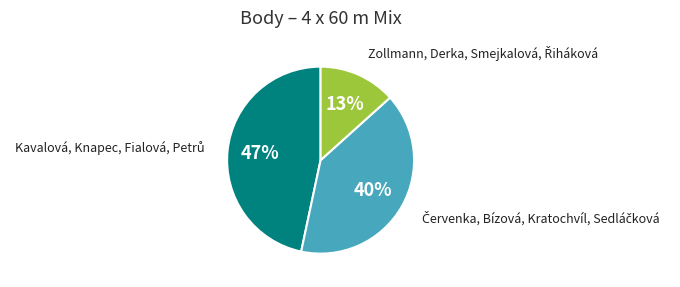

To the nearest percent, what is the average slice percentage?

33%